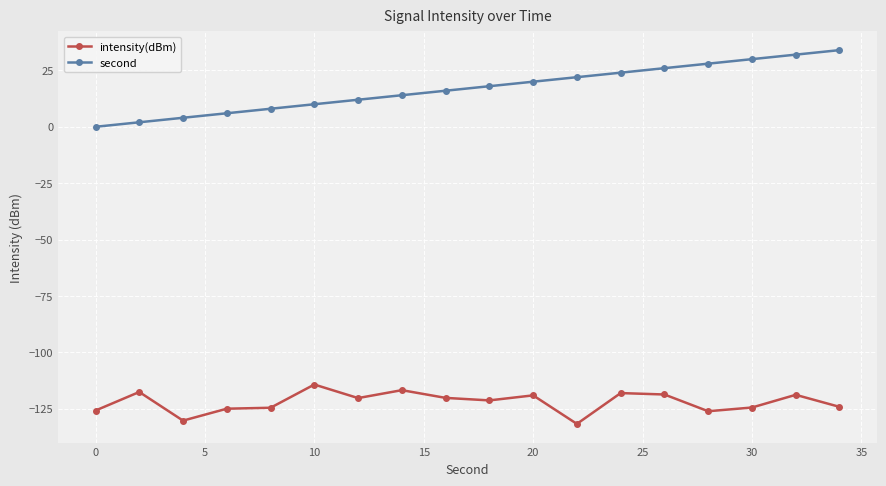

True or false: second and intensity(dBm) cross at least once.

False